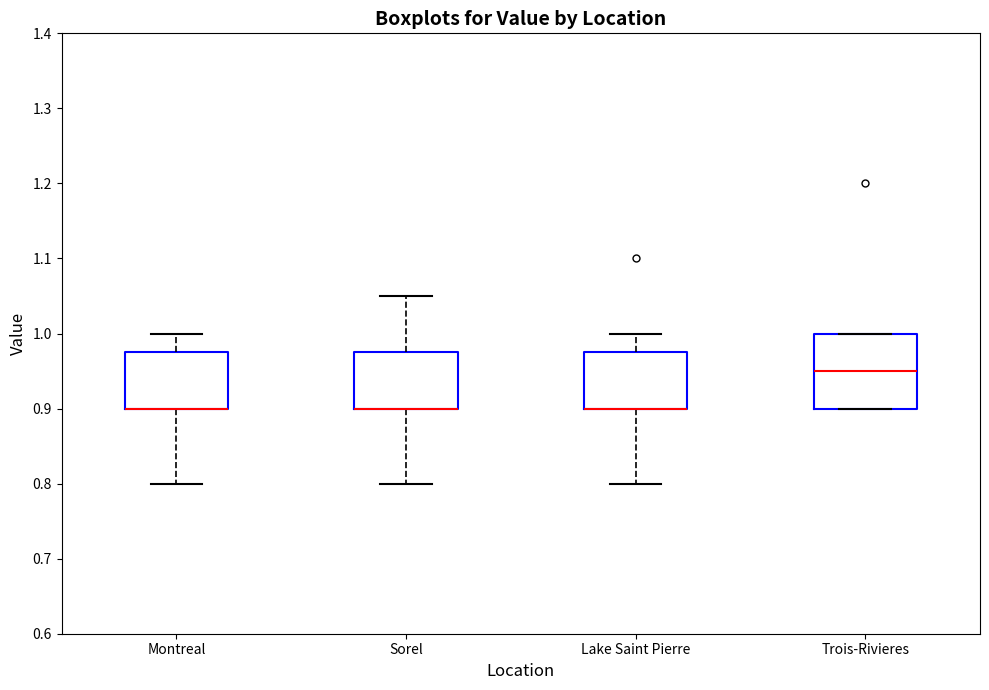

Reading left to right, read every box against the y-axis: the position of its median line, the range the box covers, and the ends of its whiskers. The values are not printed on the chart, so give them approximately, as read against the axis.

Montreal: median 0.90 (drawn on the box's lower edge), box 0.90 to 0.98, whiskers 0.80 to 1.00
Sorel: median 0.90 (drawn on the box's lower edge), box 0.90 to 0.98, whiskers 0.80 to 1.05
Lake Saint Pierre: median 0.90 (drawn on the box's lower edge), box 0.90 to 0.98, whiskers 0.80 to 1.00
Trois-Rivieres: median 0.95, box 0.90 to 1.00, whiskers 0.90 to 1.00